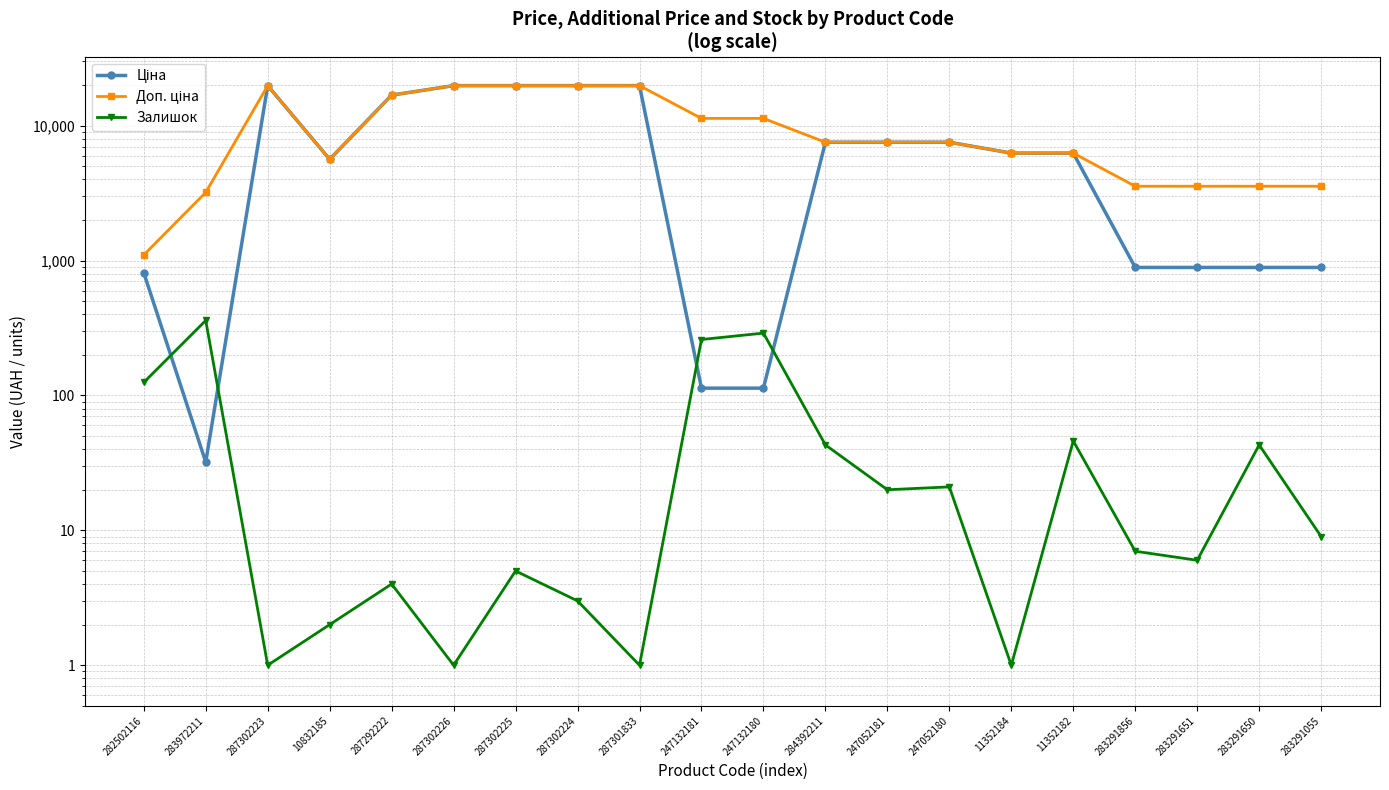

What is the total value across all series at 287292222?

33730.3